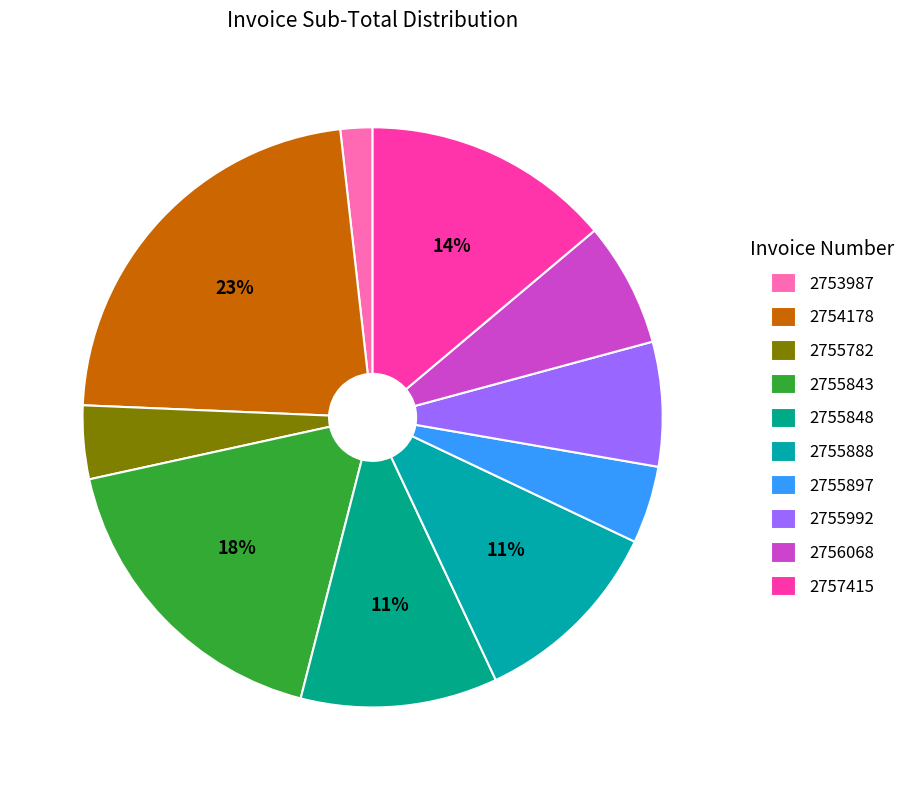

How many slices are in this pie chart?

10